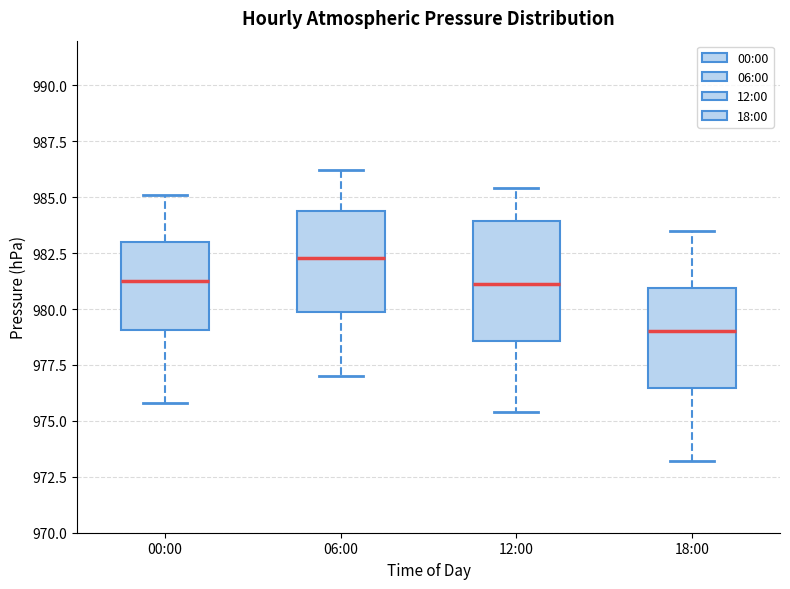

Which box's median line is the lowest?

18:00